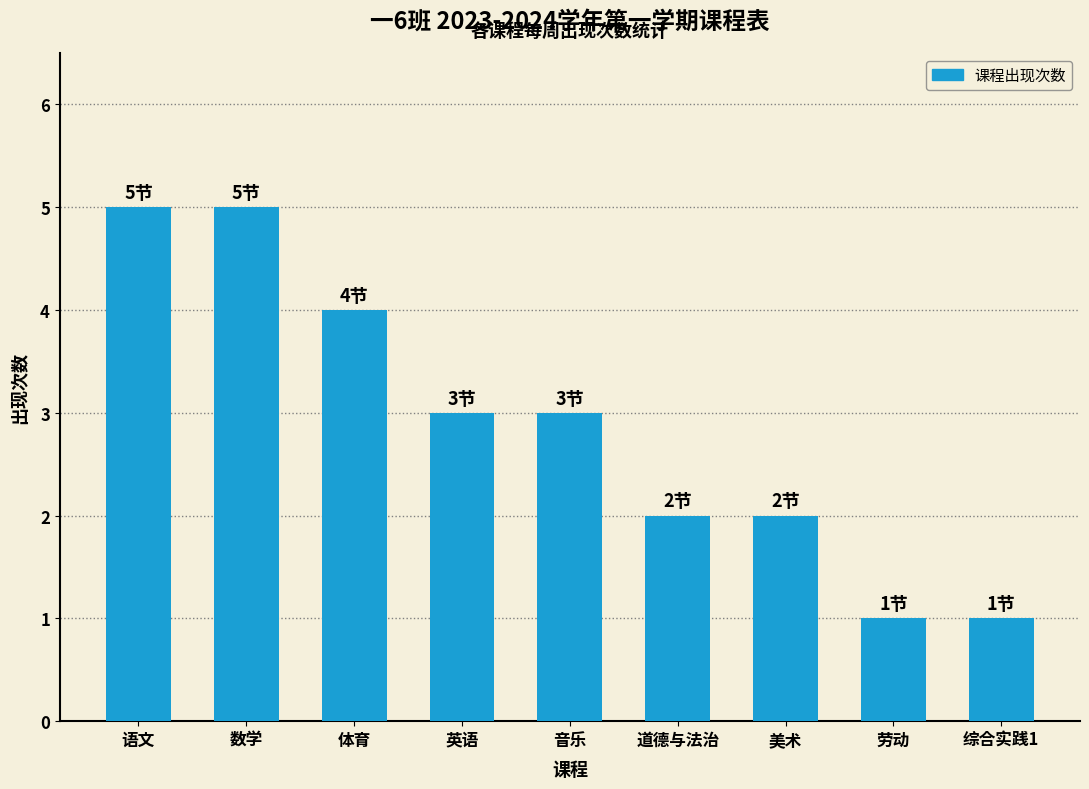

How many bars are there in total?

9